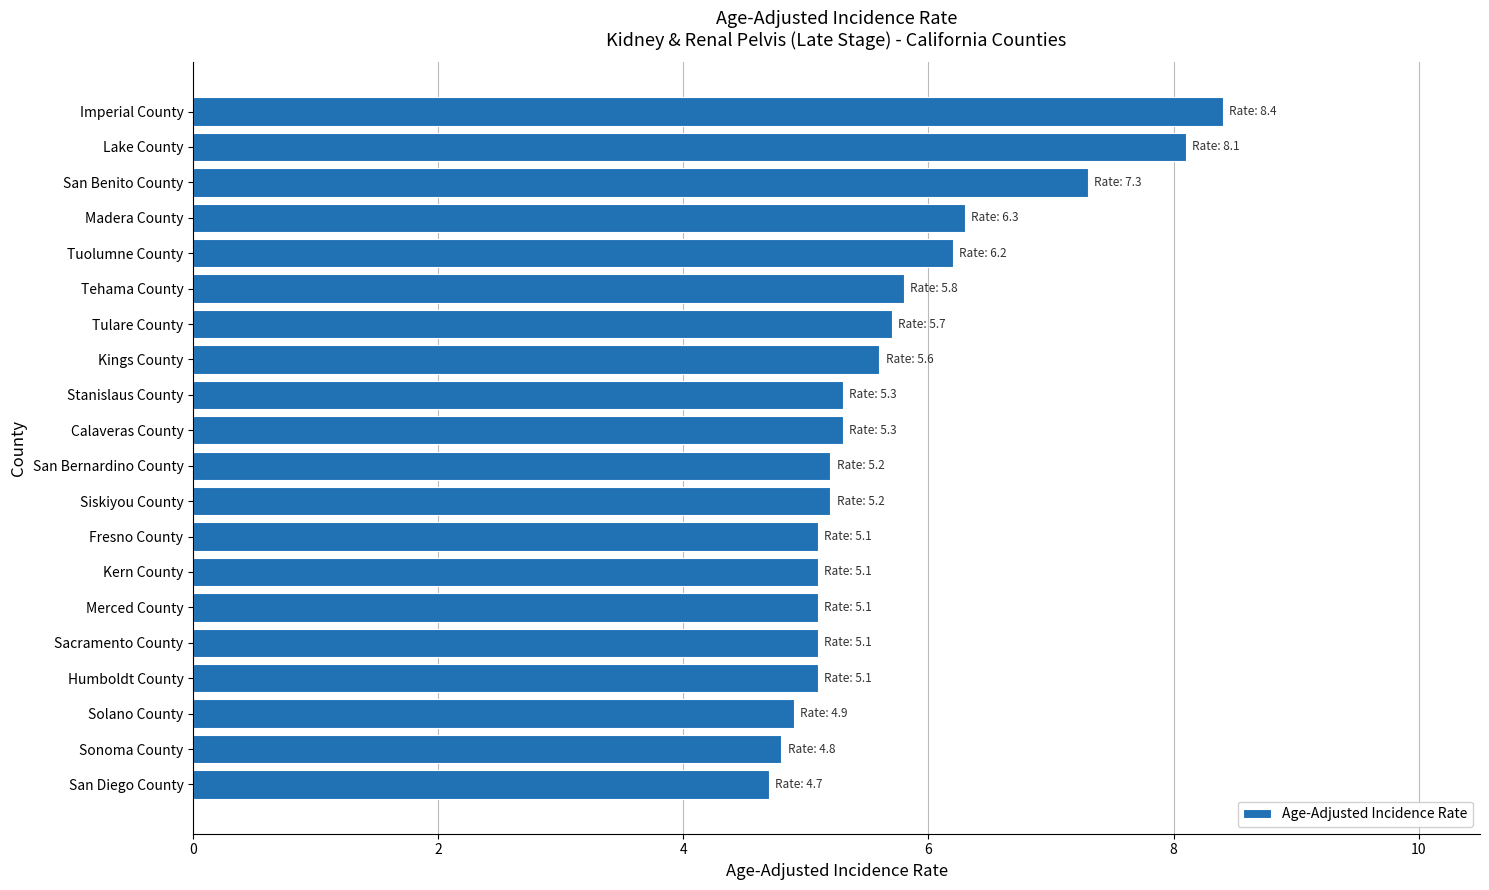

Which category has the highest value across all series?

Imperial County